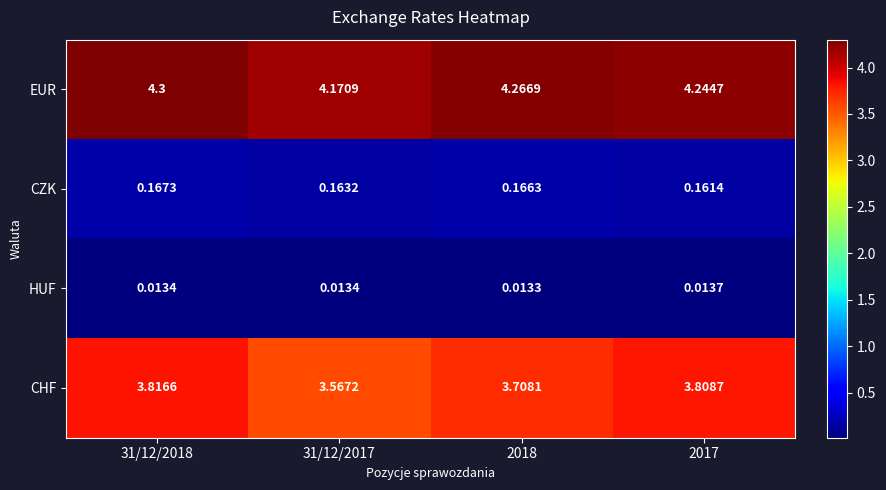

Which series has the widest spread of values?

CHF